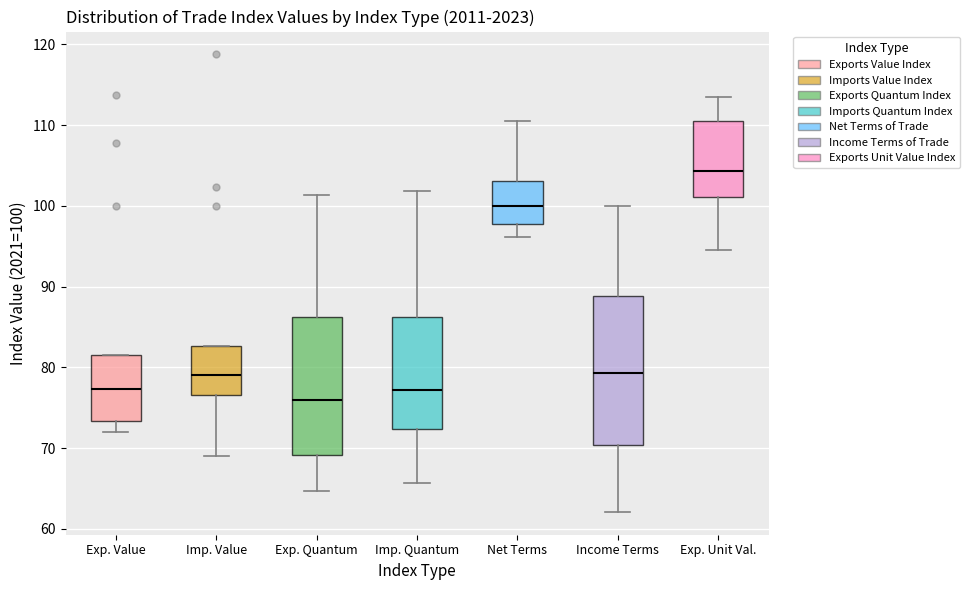

Where does the median line of the box for Net Terms sit on the y-axis? The values are not printed on the chart, so give them approximately, as read against the axis.

100